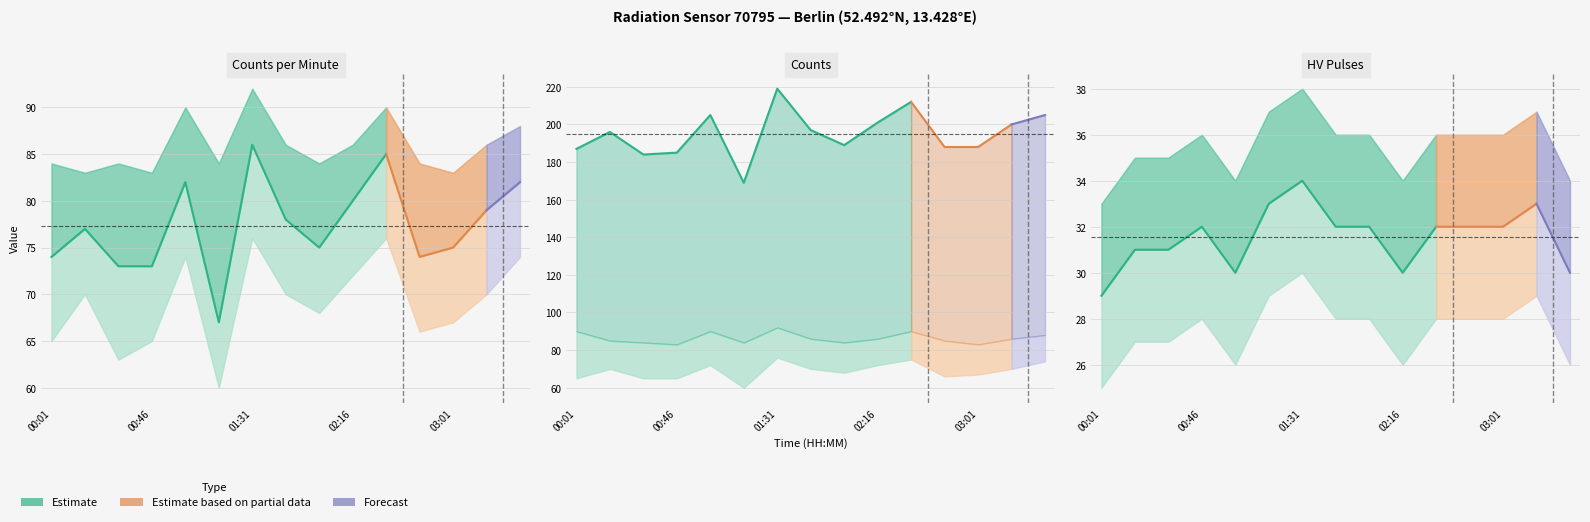

Rank the series by their average value, from lowest to highest.

hv_pulses, counts_per_minute, counts